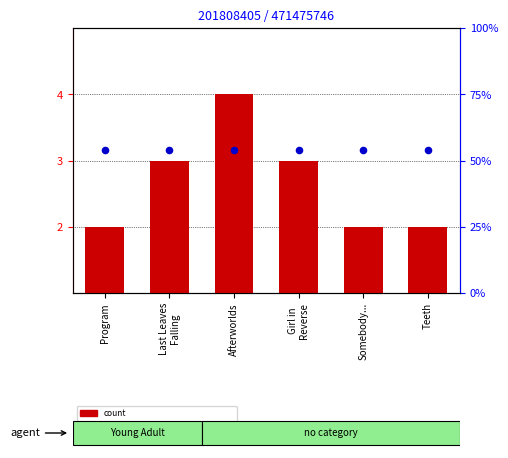

Which series has the largest Y range (max minus min)?

count